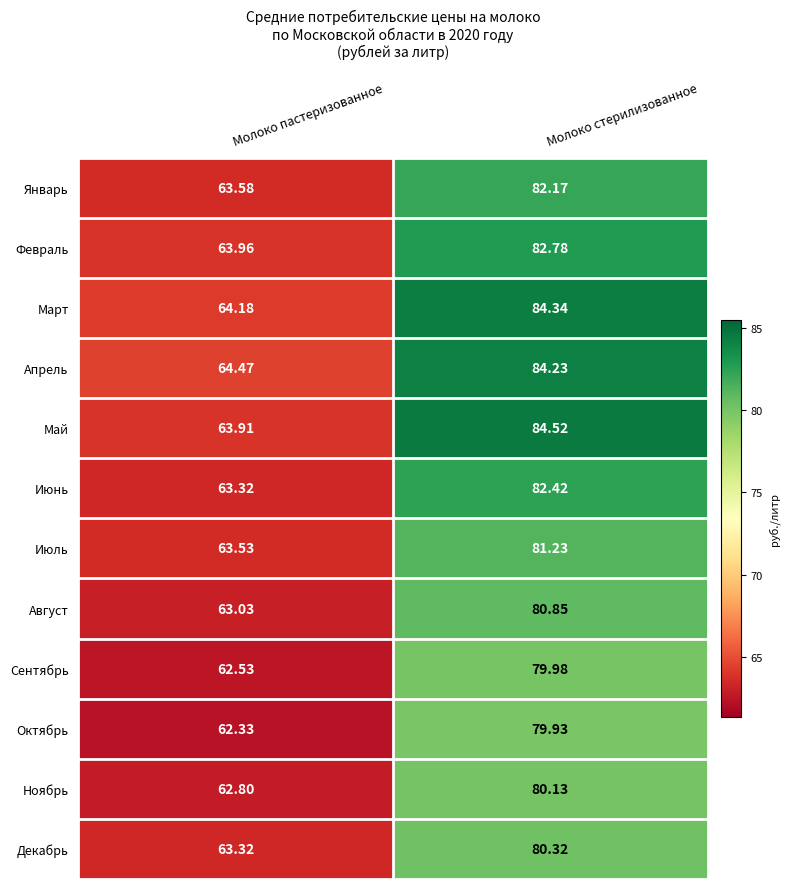

Which category has the lowest value across all series?

Молоко пастеризованное